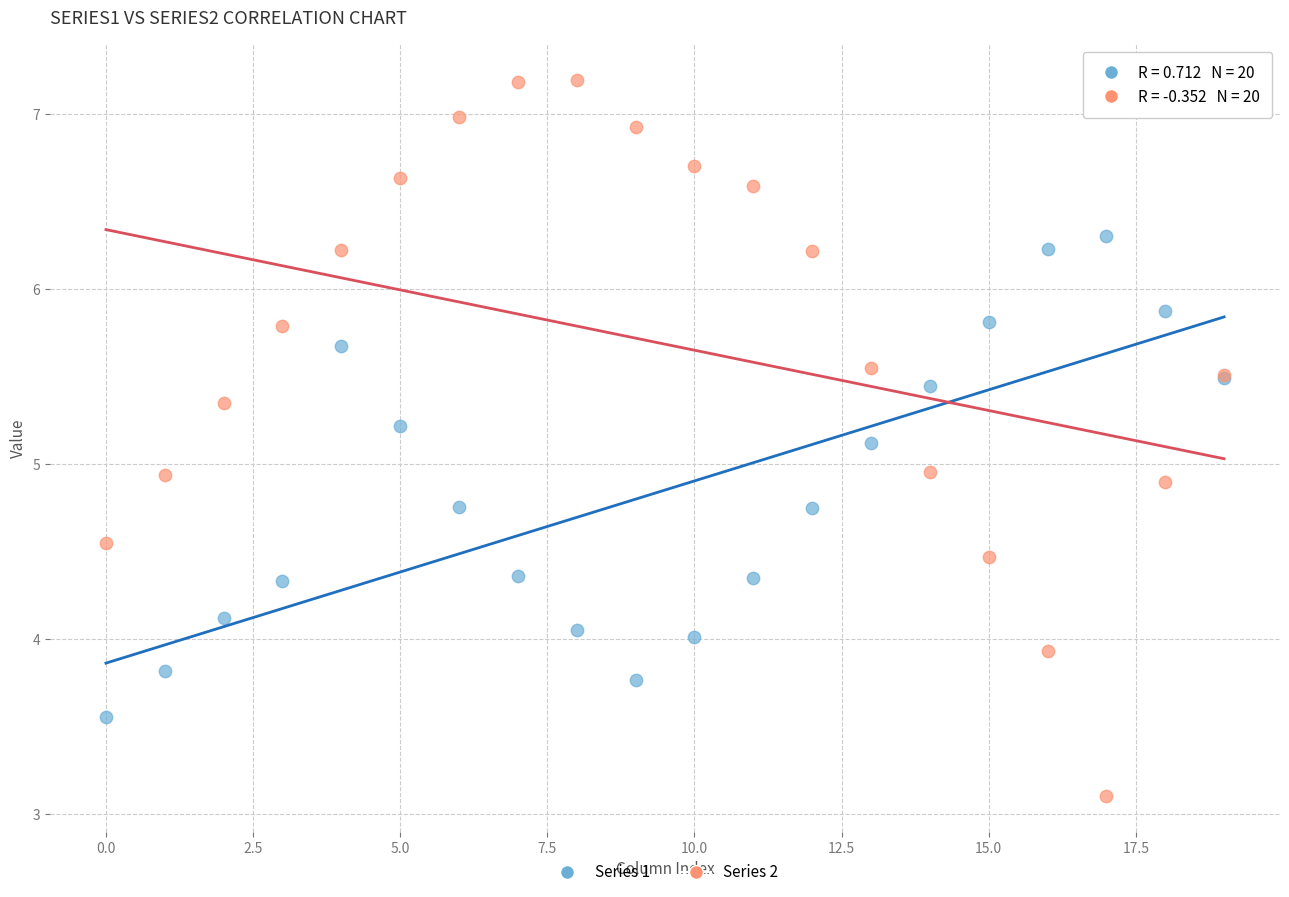

Which series reaches the minimum Y coordinate?

Series 2